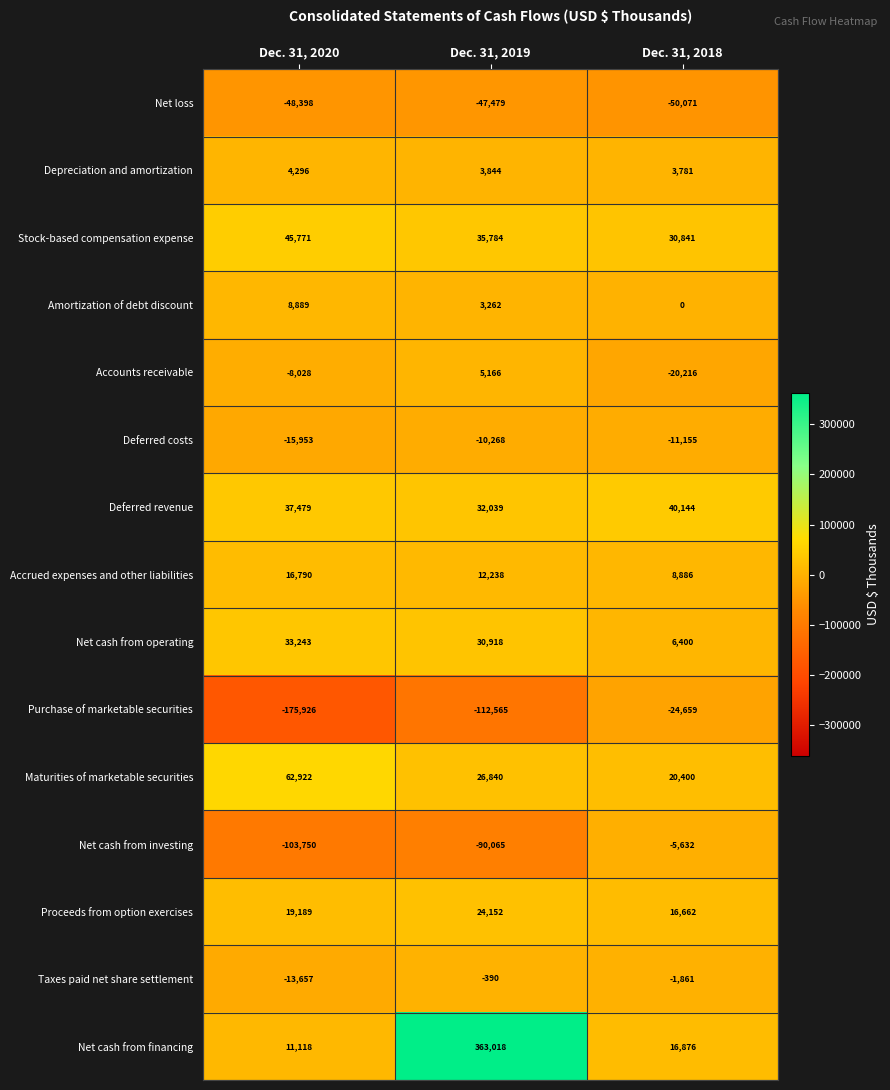

At which category does the chart reach its minimum across all series?

Dec. 31, 2020